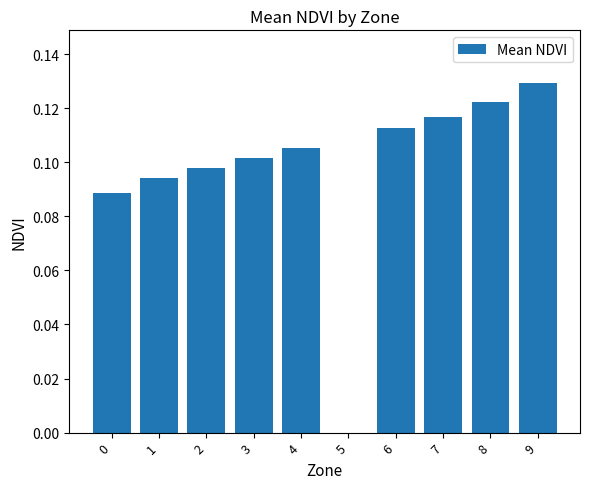

Which category has the highest value across all series?

9